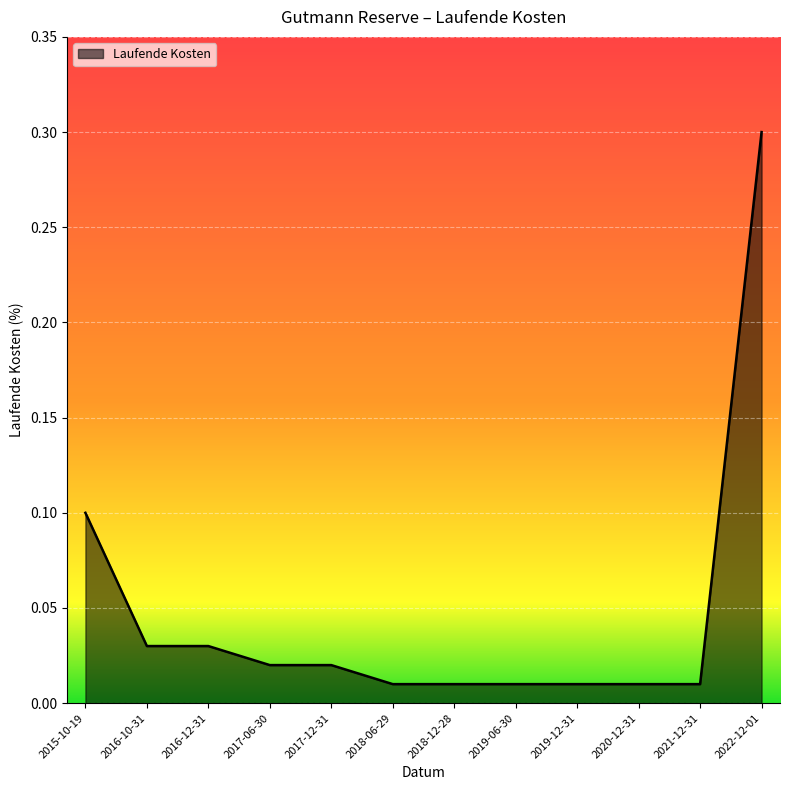

Which label corresponds to the largest value in the chart?

2022-12-01